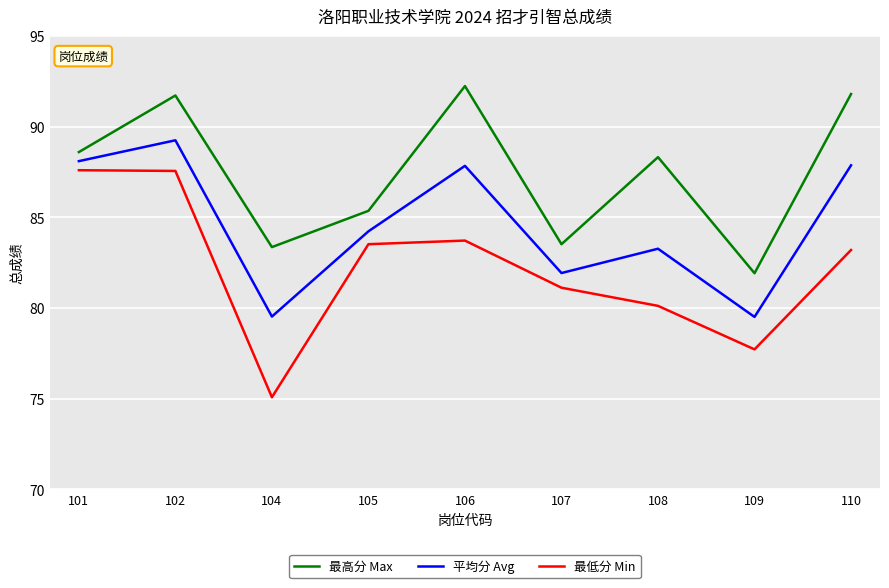

At which category is the sum across all series the highest?

102